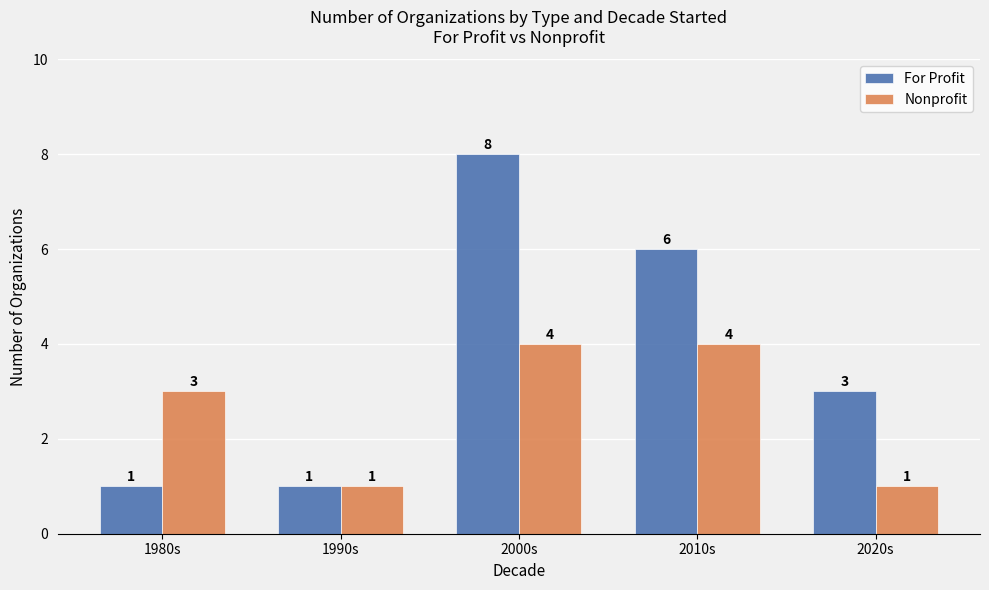

What position from the right is 2010s?

2